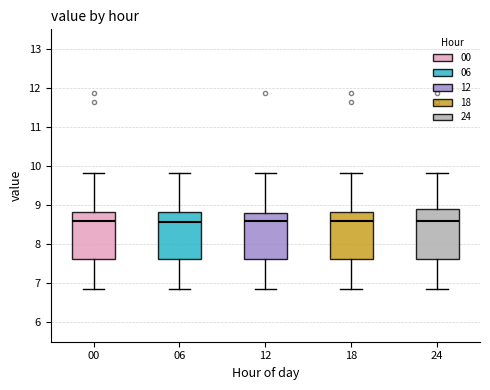

Where is the upper edge of the box at x = 12 on the y-axis? The values are not printed on the chart, so give them approximately, as read against the axis.

8.8